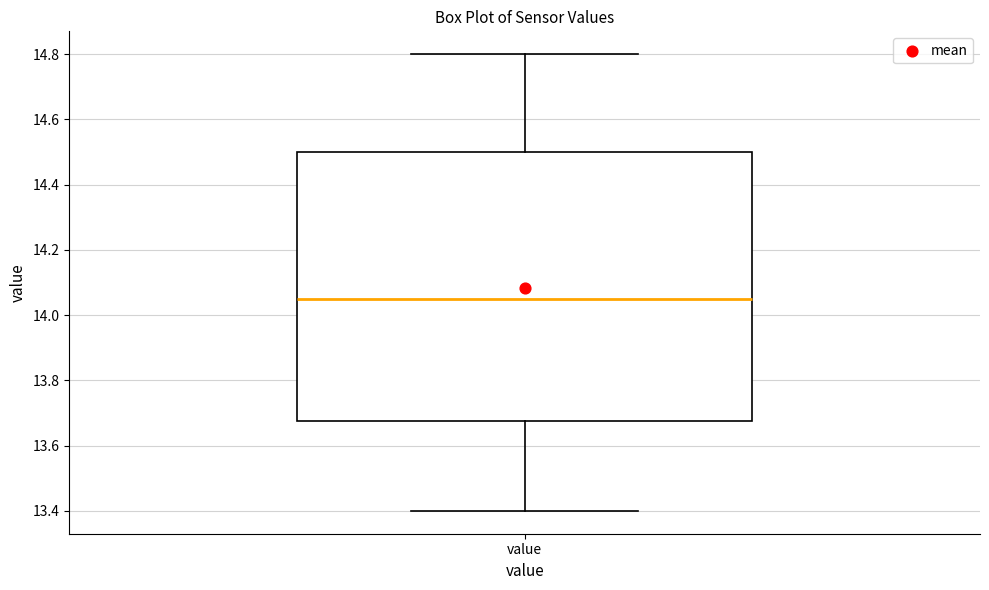

Read this box plot against the y-axis: the position of the median line, the range covered by the box, and the ends of both whiskers. The values are not printed on the chart, so give them approximately, as read against the axis.

median 14.06, box 13.68 to 14.50, whiskers 13.40 to 14.80